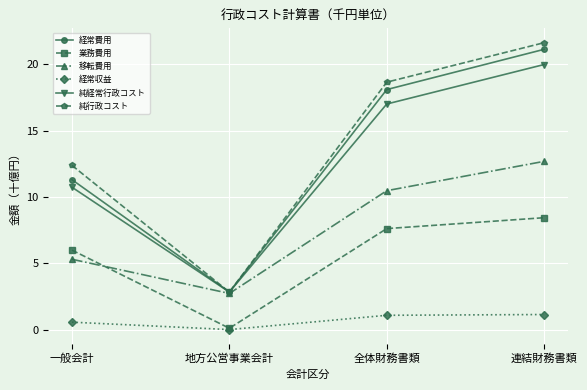

At which label does 純経常行政コスト first exceed 17?

全体財務書類